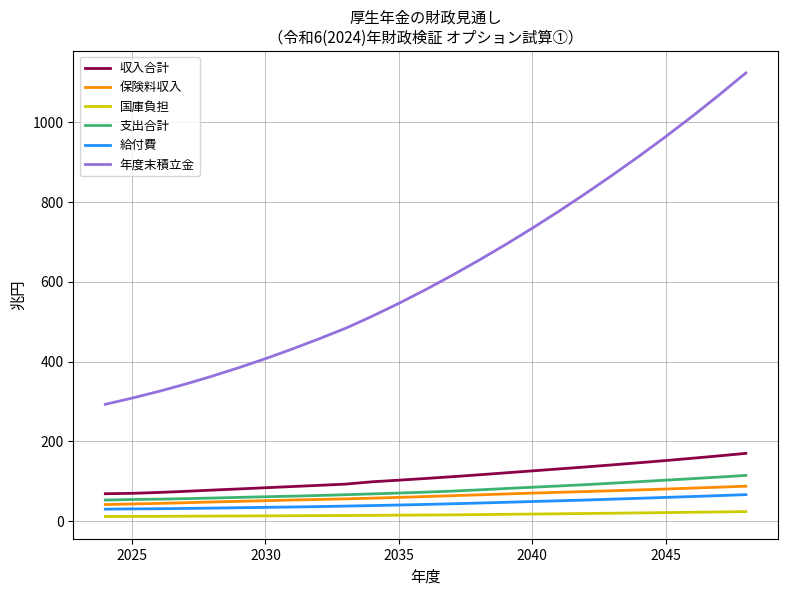

What is the greatest value displayed?

1123.1